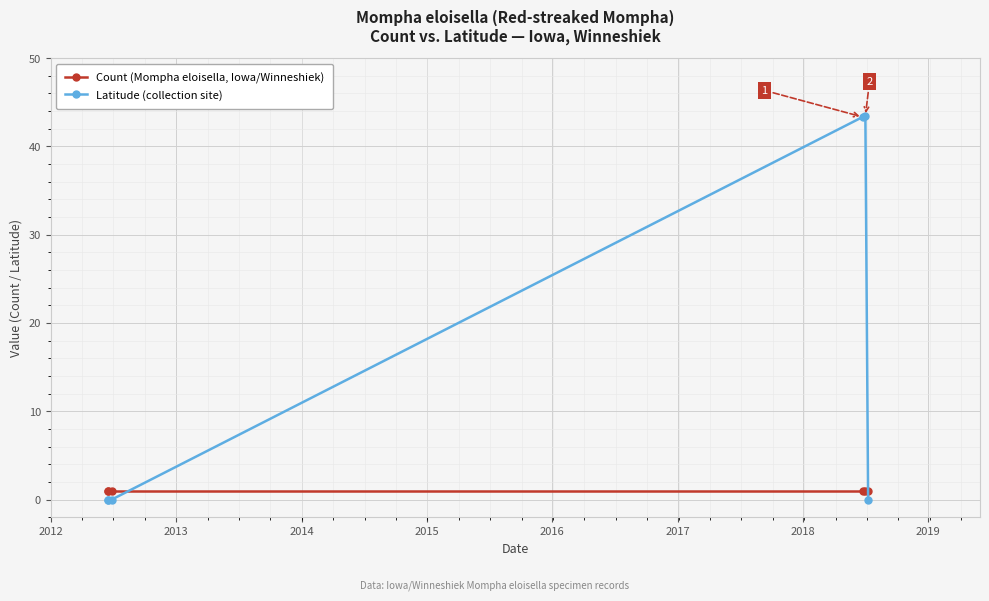

What are all the series names shown in the legend?

Count (Mompha eloisella, Iowa/Winneshiek), Latitude (collection site)